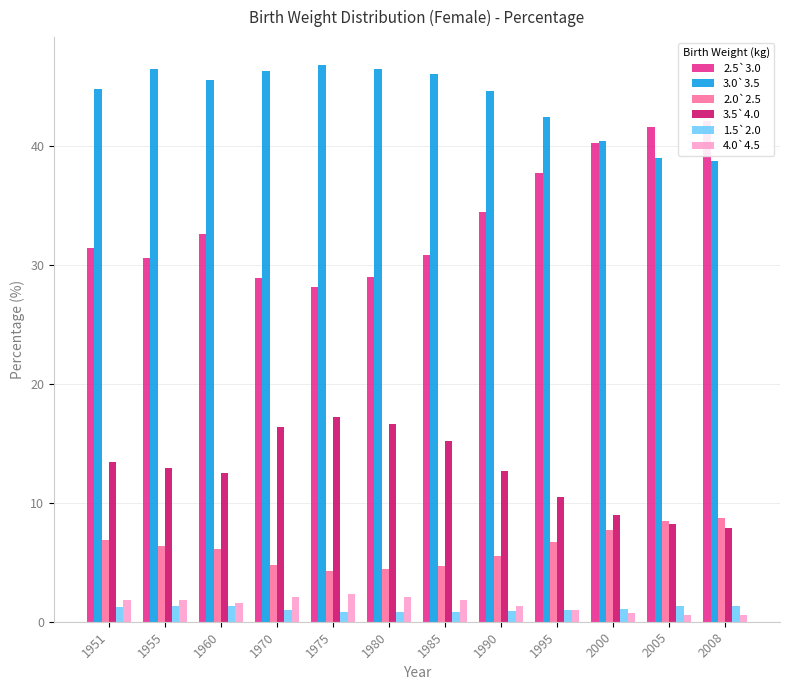

What is the difference between the highest and lowest values at 1985?

45.2